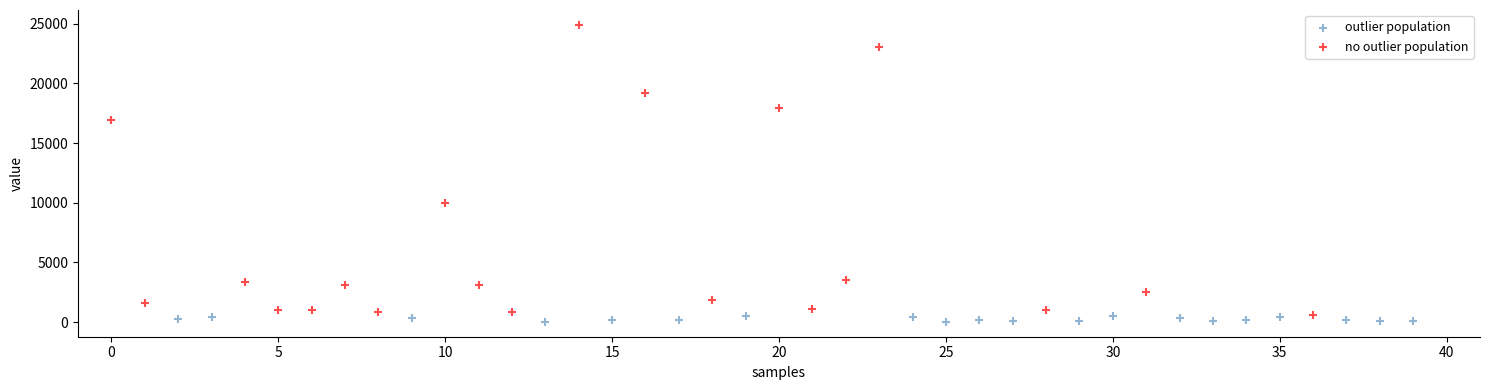

What are all the series names shown in the legend?

outlier population, no outlier population